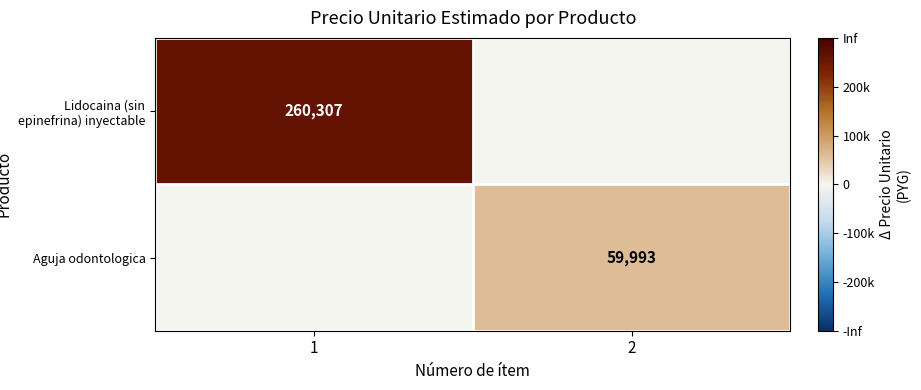

Is the value of Aguja odontologica at 2 greater than the value of Lidocaina (sin epinefrina) inyectable at 1?

No